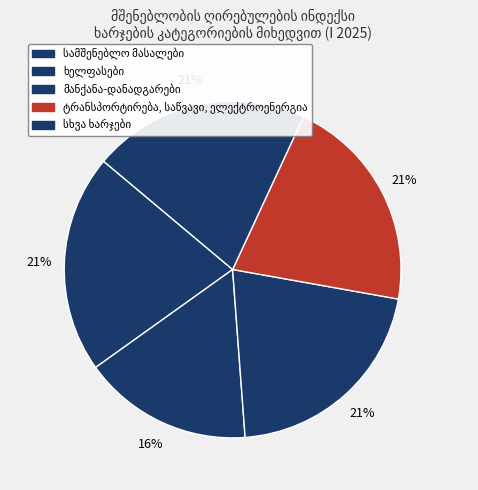

Is it true that ხელფასები is 25% of the pie?

False